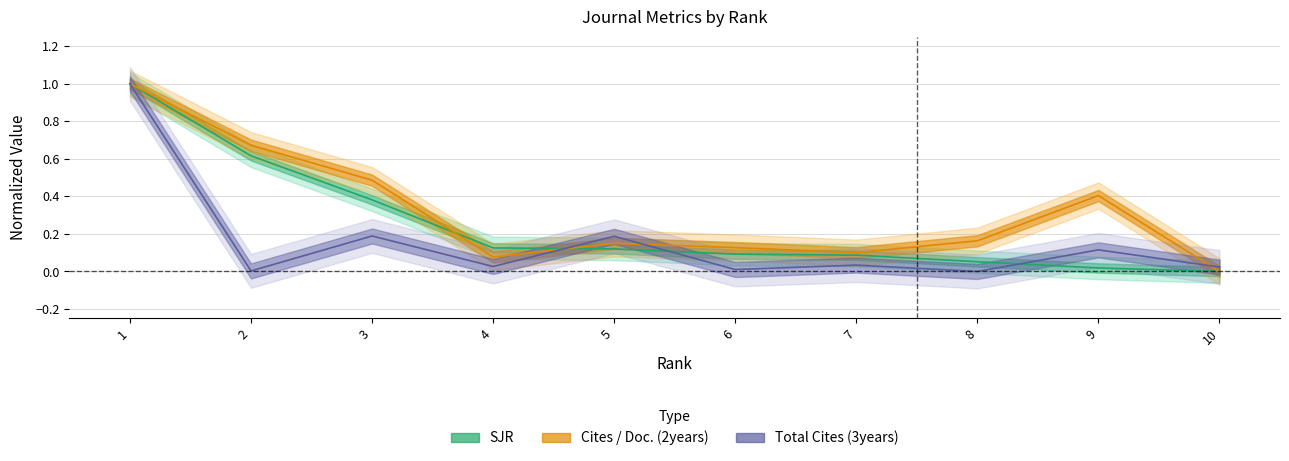

In Total Cites (3years), how many points are higher than both neighbors (excluding endpoints)?

4